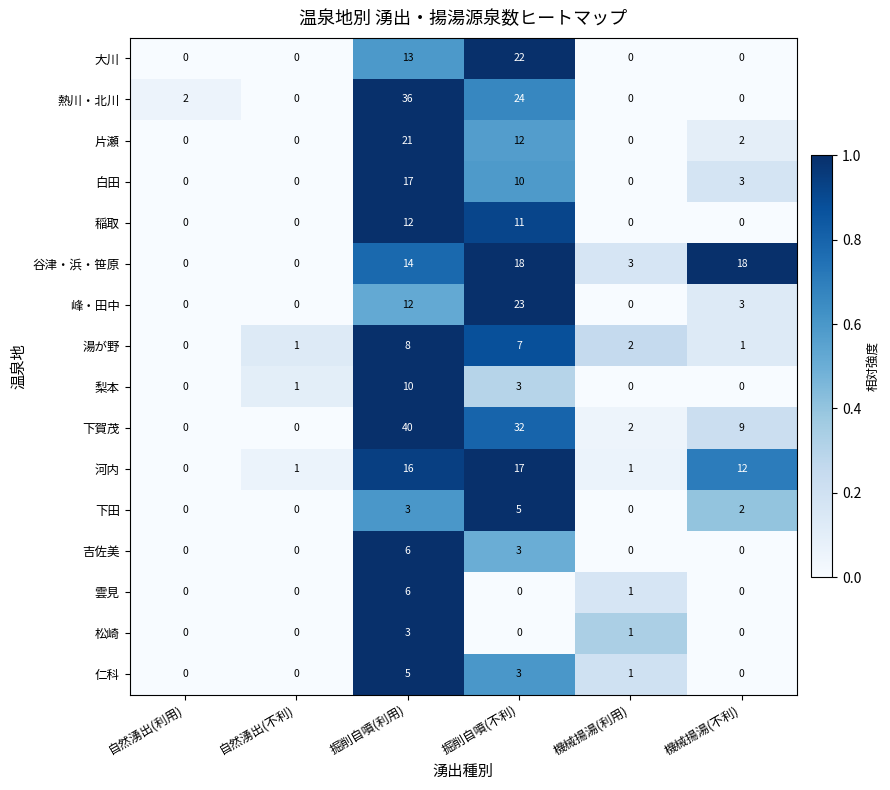

The 大川 series shows 13 at 掘削自噴(利用). True or false?

True